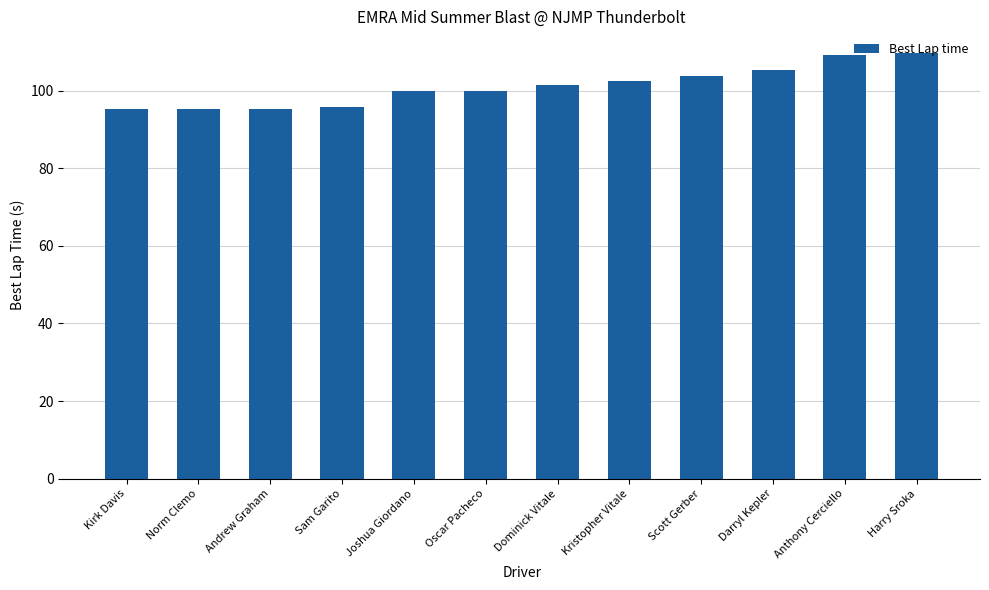

What is the value of the 3rd bar from the left?

95.3